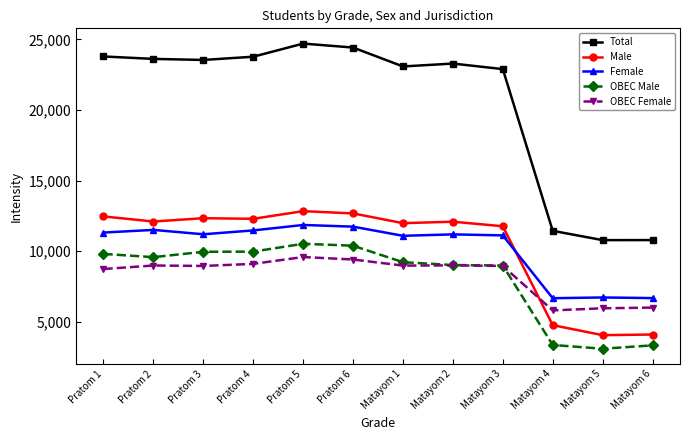

Is this an area chart (filled region under the line)?

No